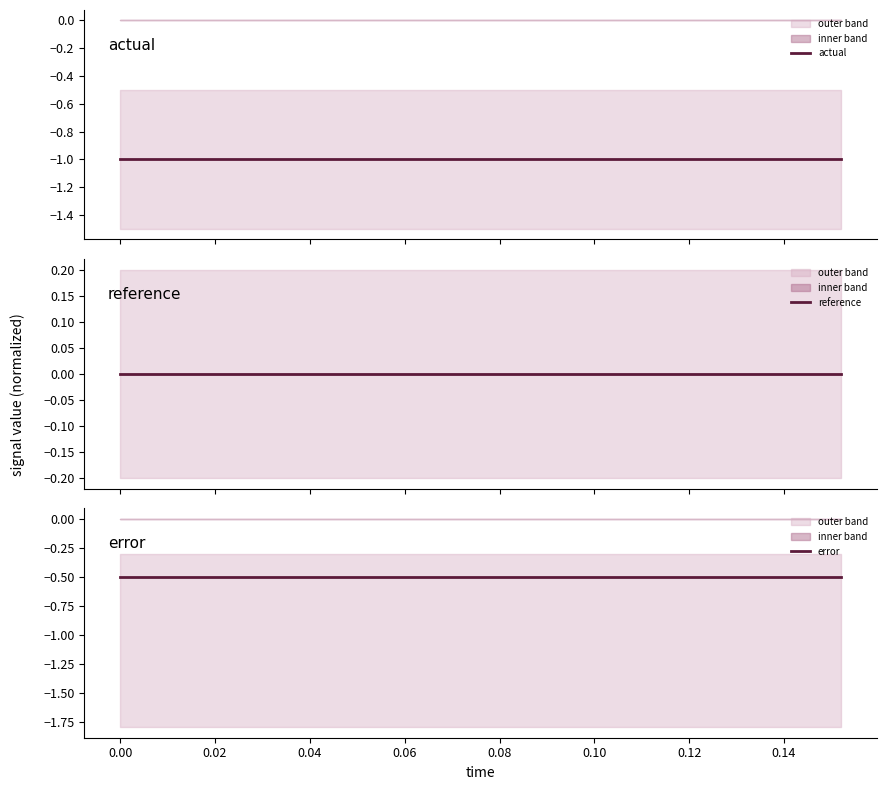

True or false: error and actual intersect in this chart.

False